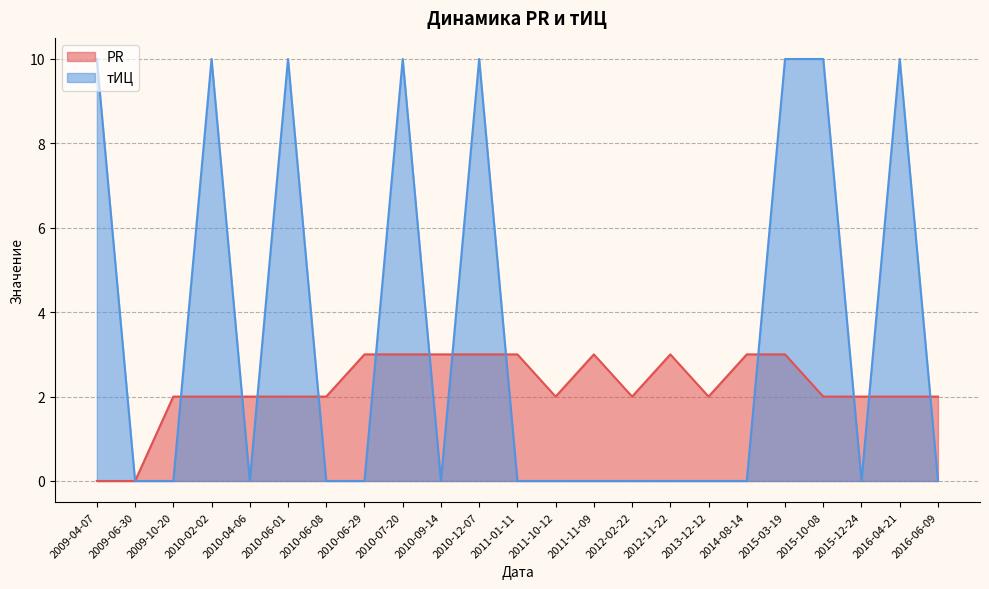

Reading right to left, extract all data points from this chart.

PR: 2	2	2	2	3	3	2	3	2	3	2	3	3	3	3	3	2	2	2	2	2	0	0
тИЦ: 0	10	0	10	10	0	0	0	0	0	0	0	10	0	10	0	0	10	0	10	0	0	10